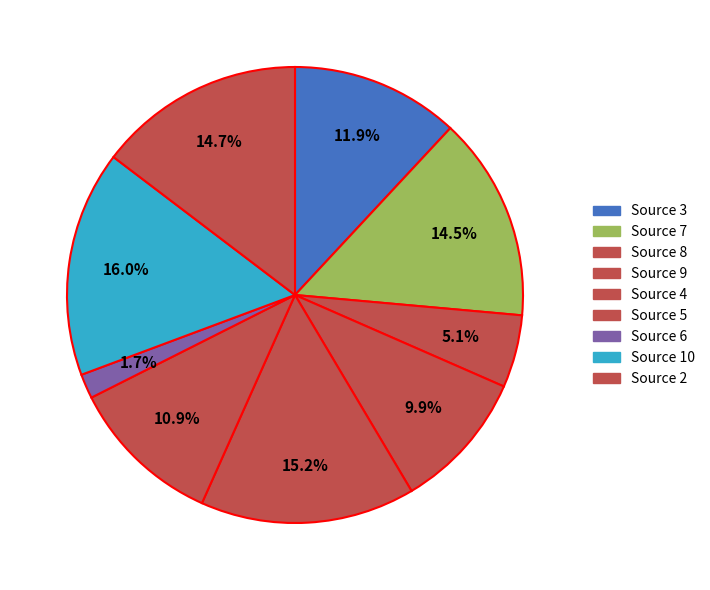

Count the number of slices in the pie.

9